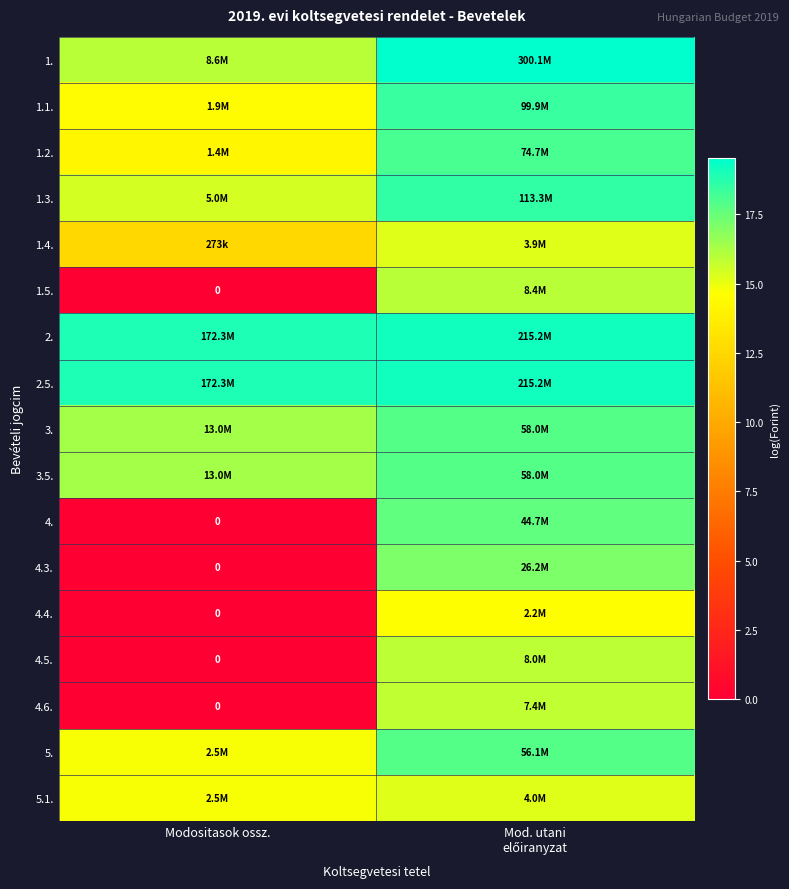

What is the difference between the 4.3. values at Modositasok ossz. and Mod. utani előiranyzat?

17.1